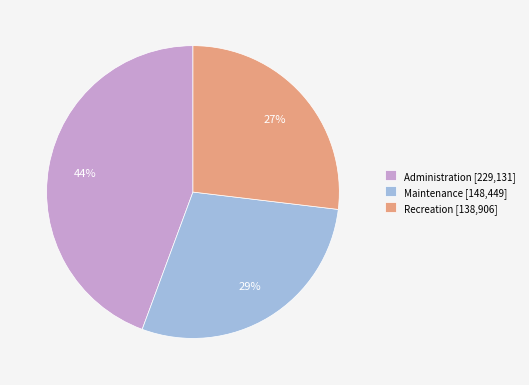

What percentage is the Recreation [138,906] slice, to the nearest percent?

27%